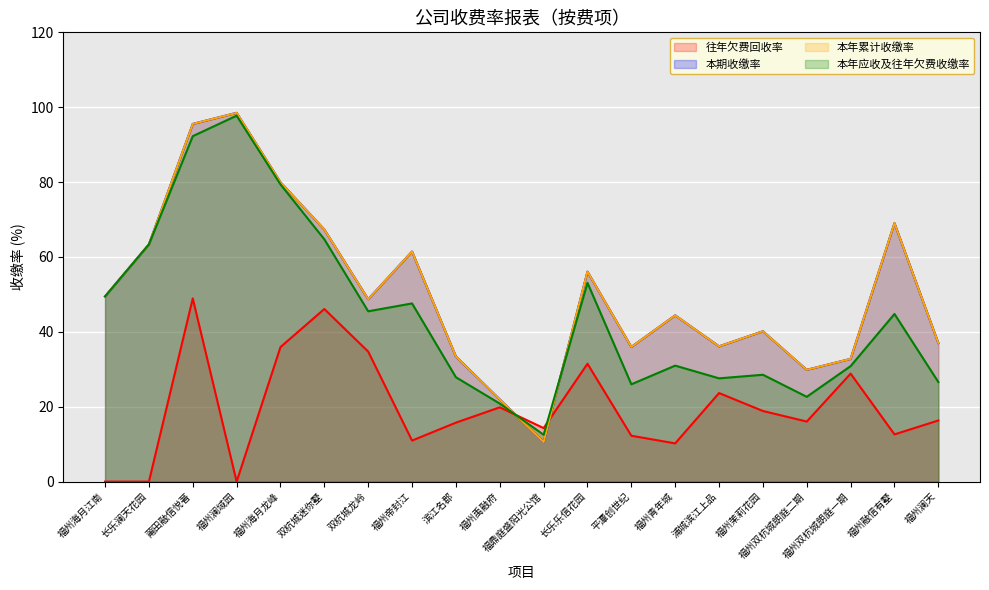

True or false: 往年欠费回收率 has more than 2 interior local peaks.

True